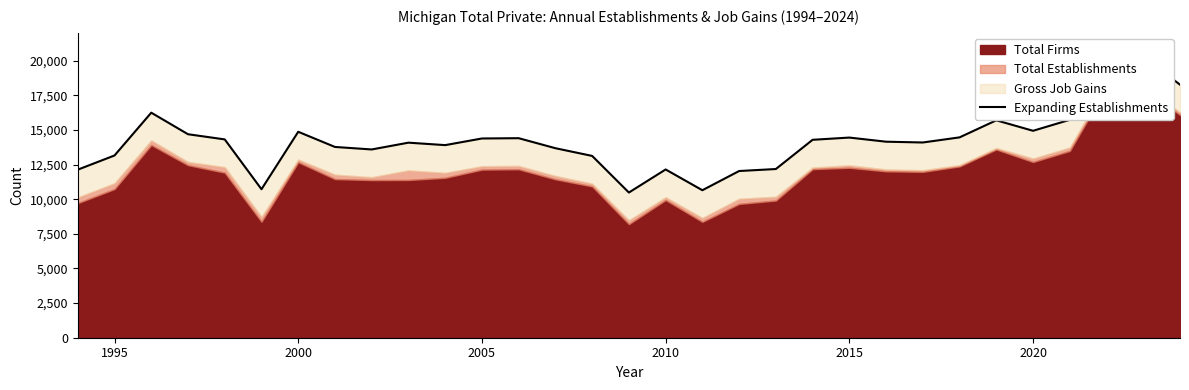

What is the average value?

14228